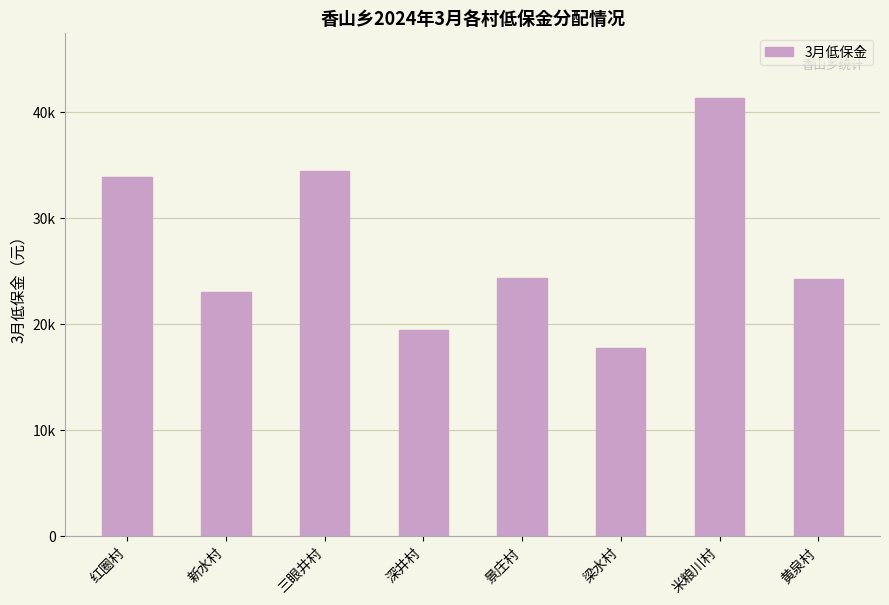

Does the chart contain any negative values?

No